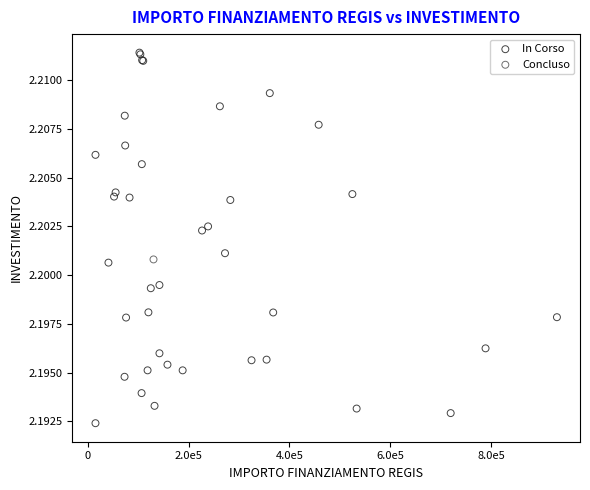

What are all the series names shown in the legend?

In Corso, Concluso